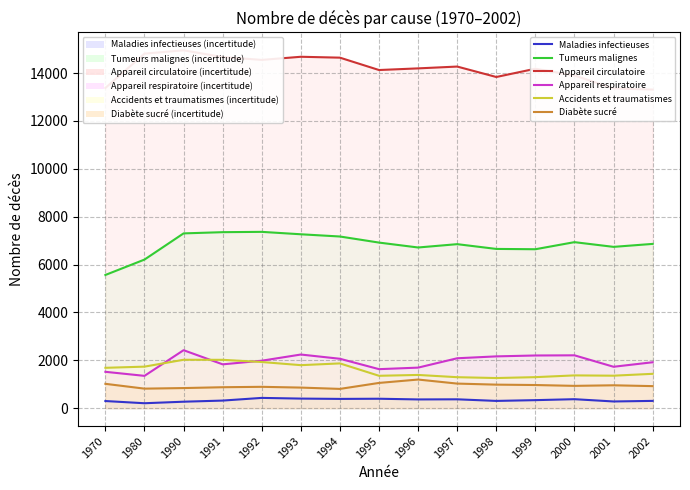

What is the greatest value displayed?

14951